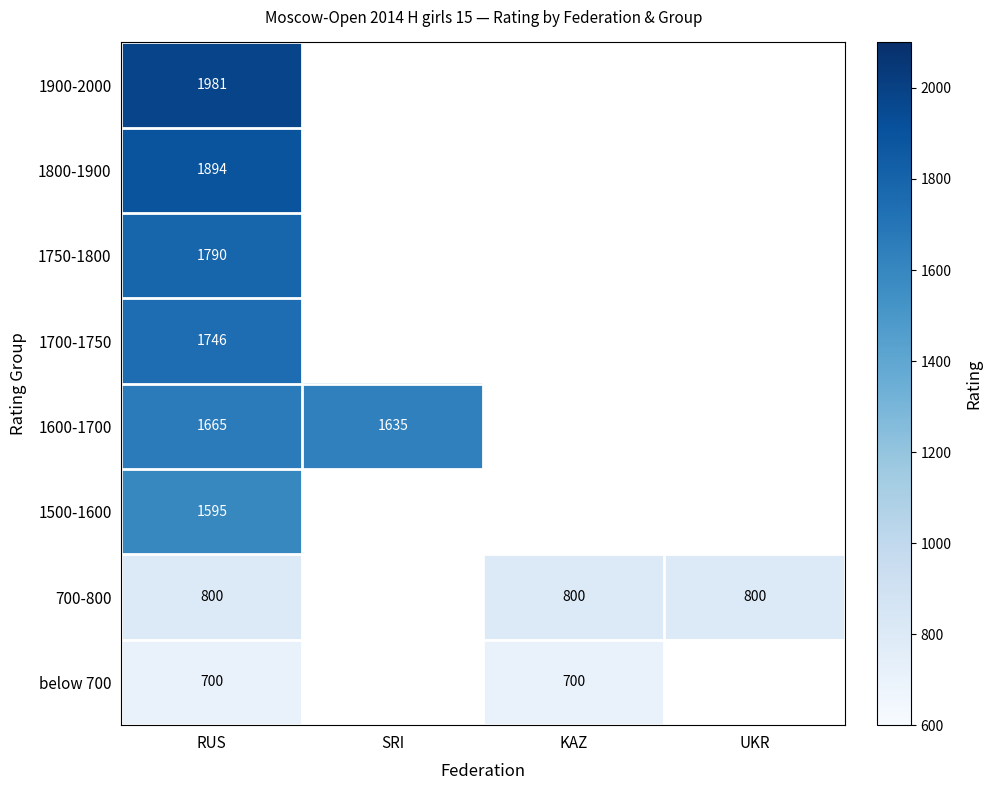

At how many categories does at least one series exceed 1474?

2